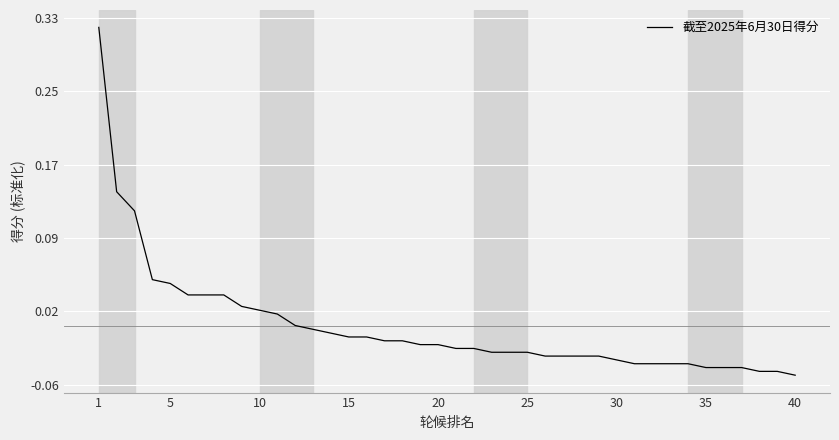

Does the chart display data point markers on the line(s)?

No